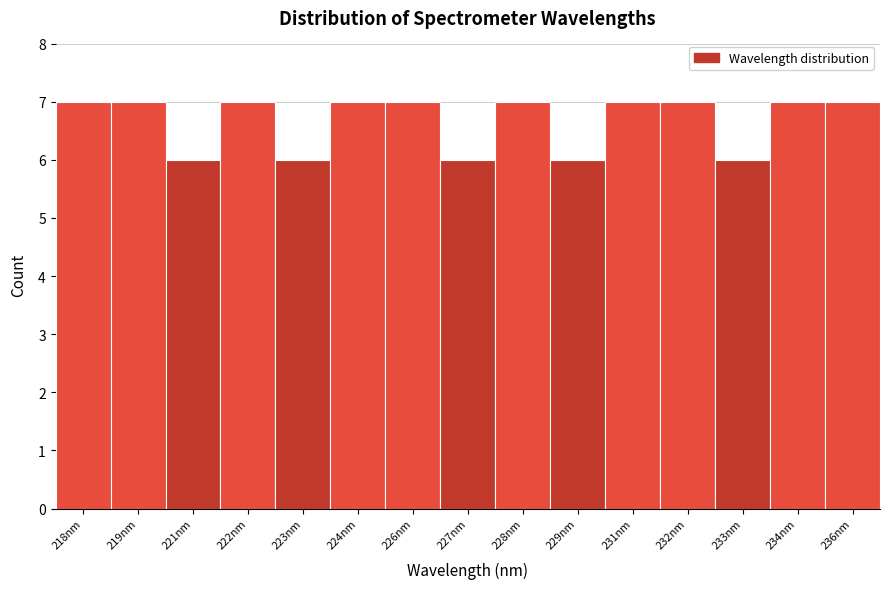

Reading left to right, transcribe all the data shown in this chart.

218nm=7	219nm=7	221nm=6	222nm=7	223nm=6	224nm=7	226nm=7	227nm=6	228nm=7	229nm=6	231nm=7	232nm=7	233nm=6	234nm=7	236nm=7